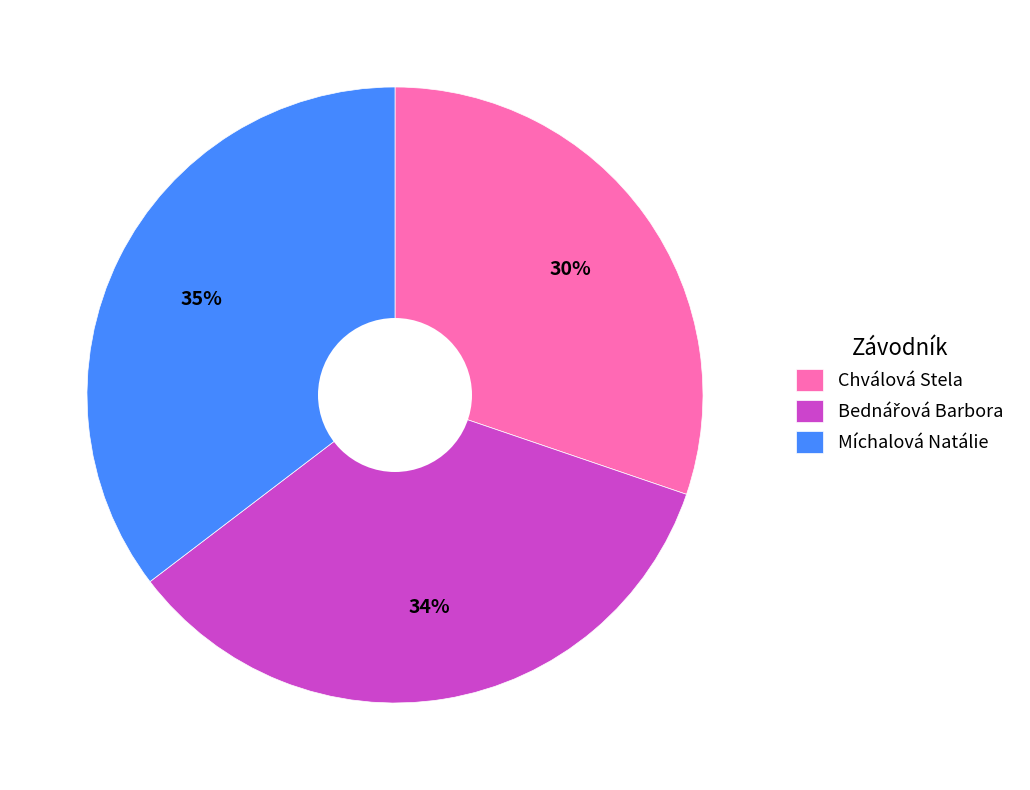

Is it true that Míchalová Natálie is 49% of the pie?

False